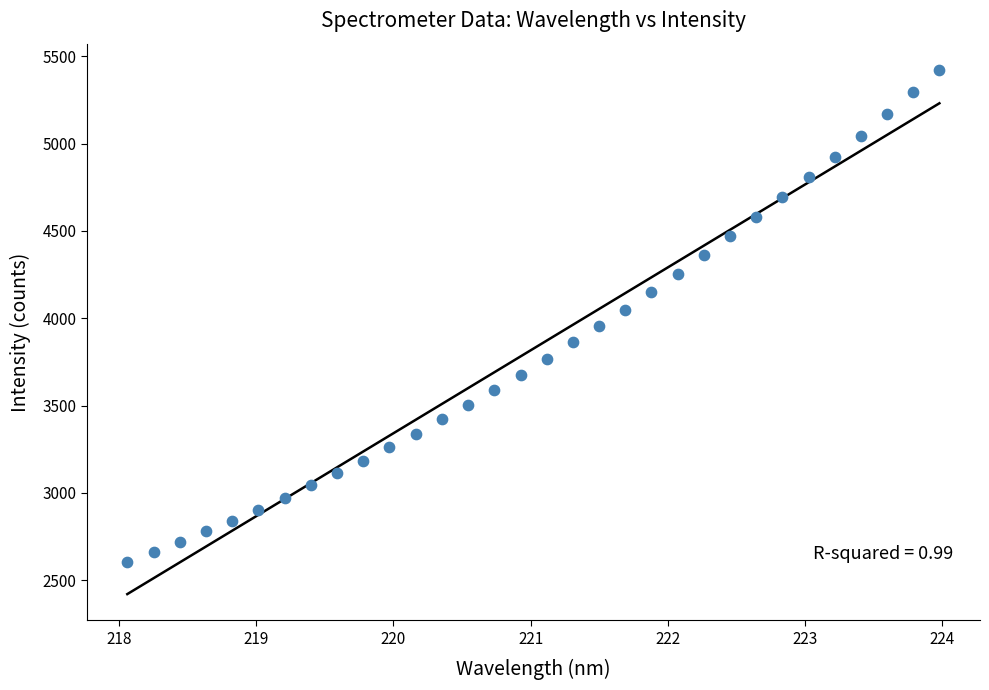

What is the range of X values (max minus min)?

5.9